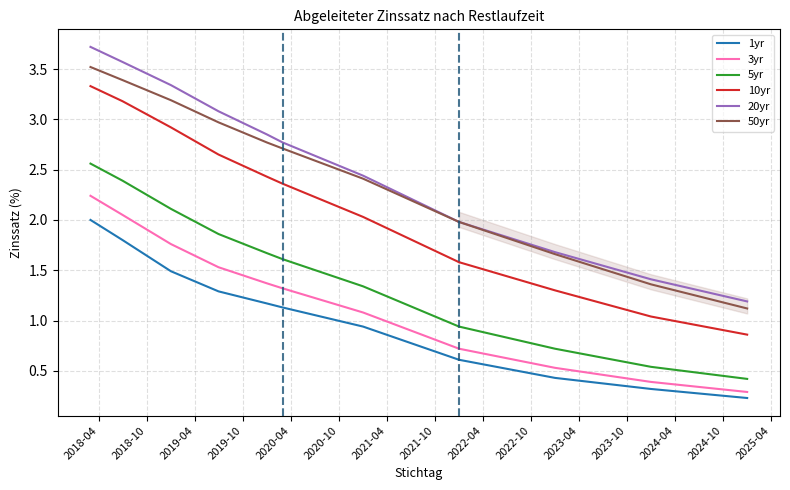

What is the label of the 3rd point from the left?

2019-04